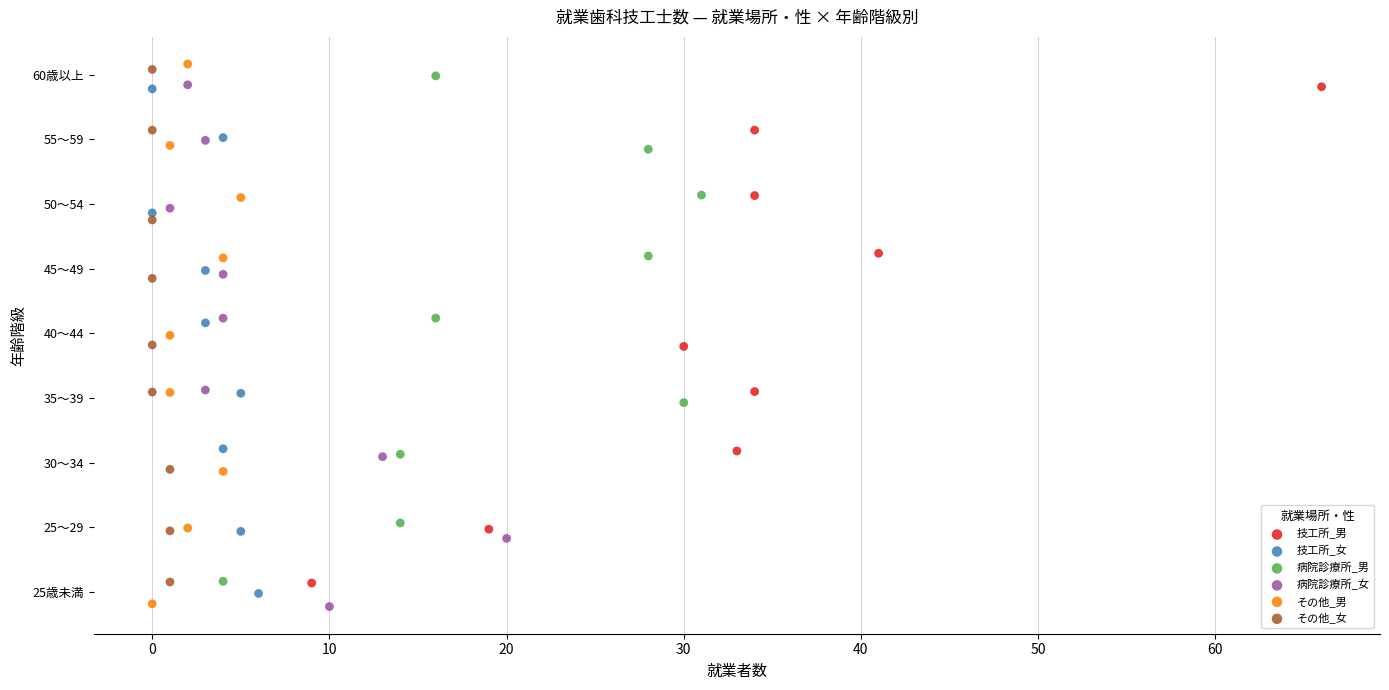

Which series has the largest Y range (max minus min)?

その他_男